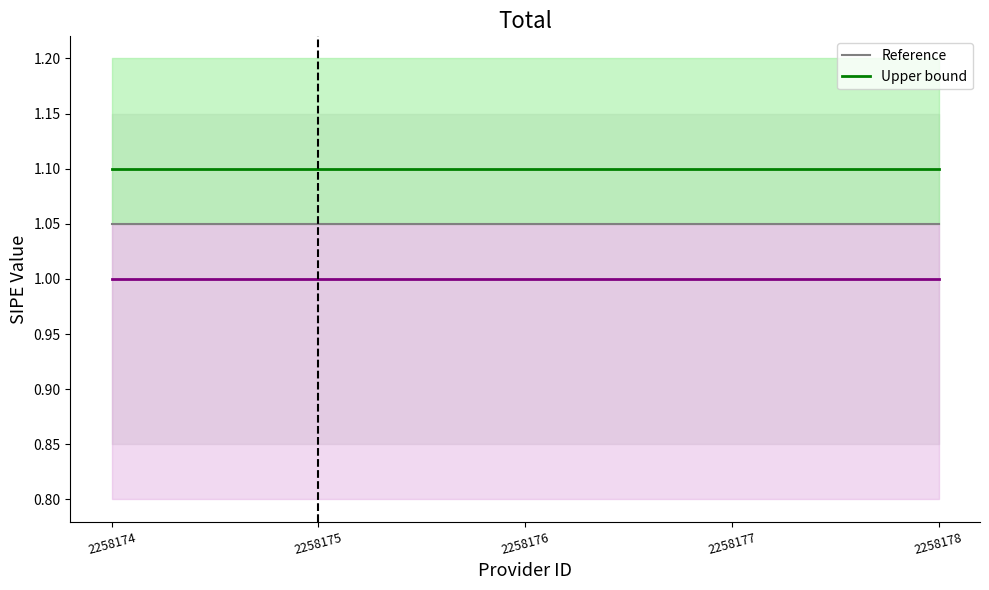

Does the chart have visible grid lines?

No